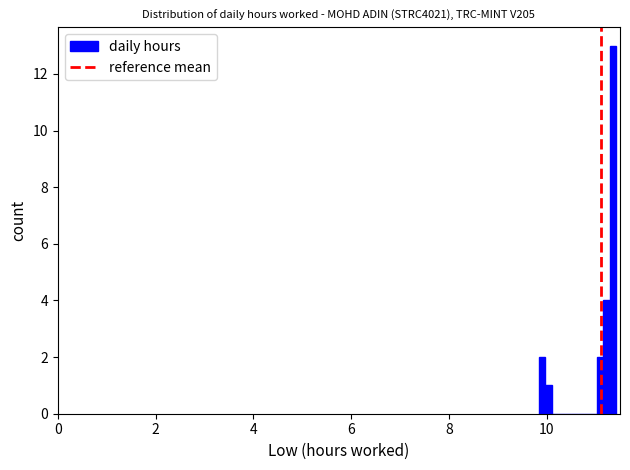

Read against the x-axis, roughly where is the centre of the tallest bar?

11.4